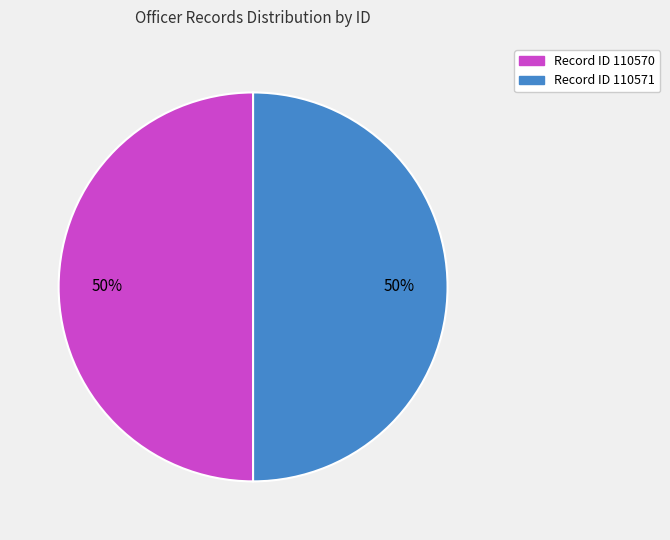

To the nearest percent, what is the average slice percentage?

50%